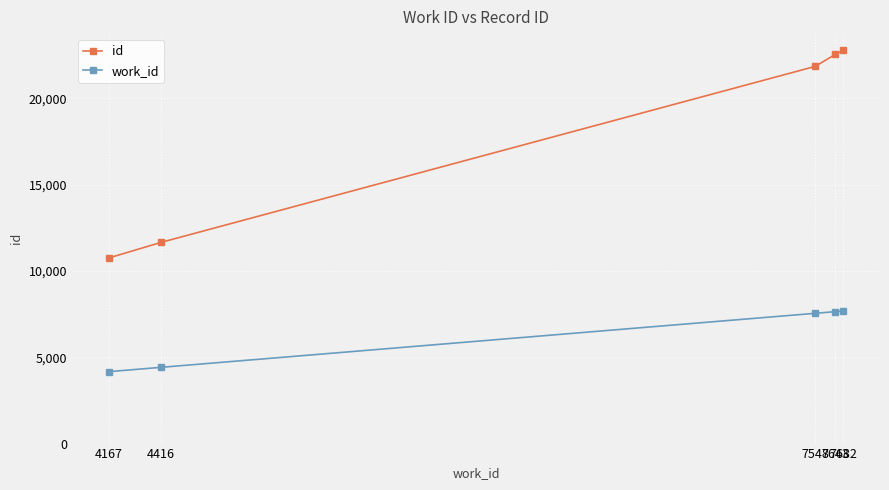

The id series shows 5232 at 7643. True or false?

False